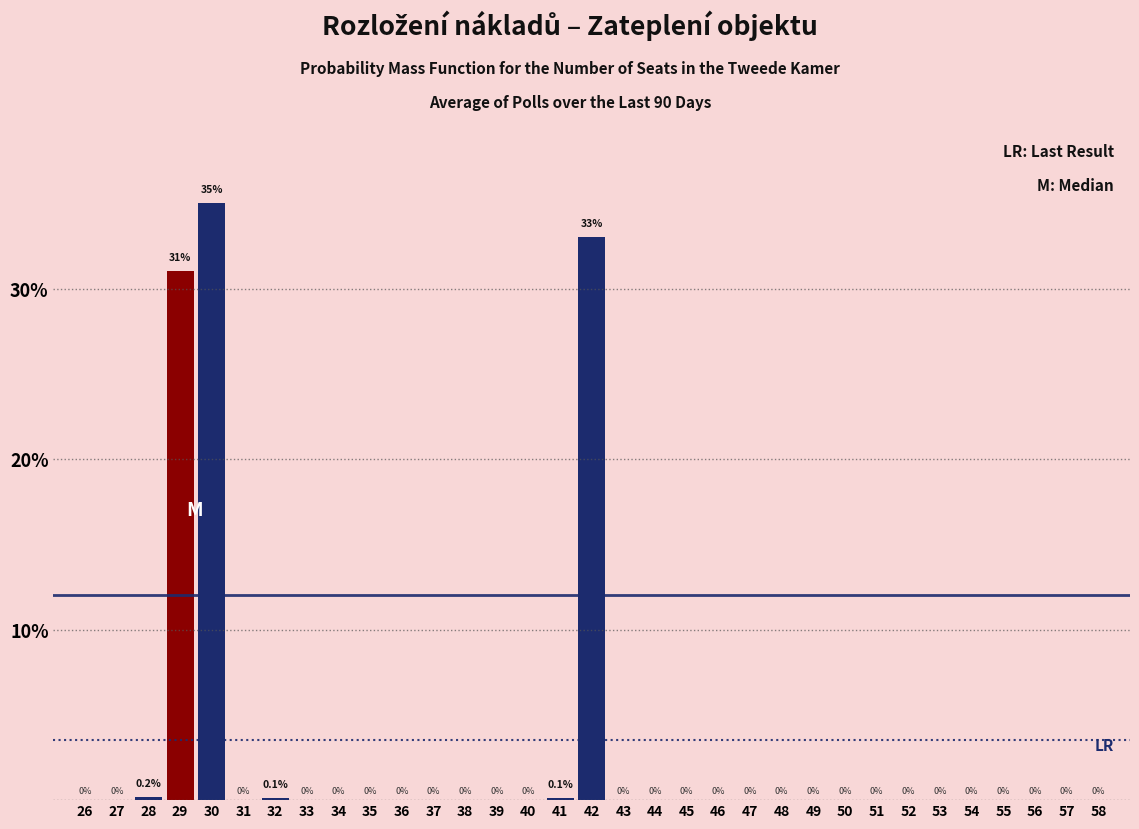

Reading right to left, what are all the values shown in this chart?

58=0.0	57=0.0	56=0.0	55=0.0	54=0.0	53=0.0	52=0.0	51=0.0	50=0.0	49=0.0	48=0.0	47=0.0	46=0.0	45=0.0	44=0.0	43=0.0	42=33.0	41=0.1	40=0.0	39=0.0	38=0.0	37=0.0	36=0.0	35=0.0	34=0.0	33=0.0	32=0.1	31=0.0	30=35.0	29=31.0	28=0.2	27=0.0	26=0.0